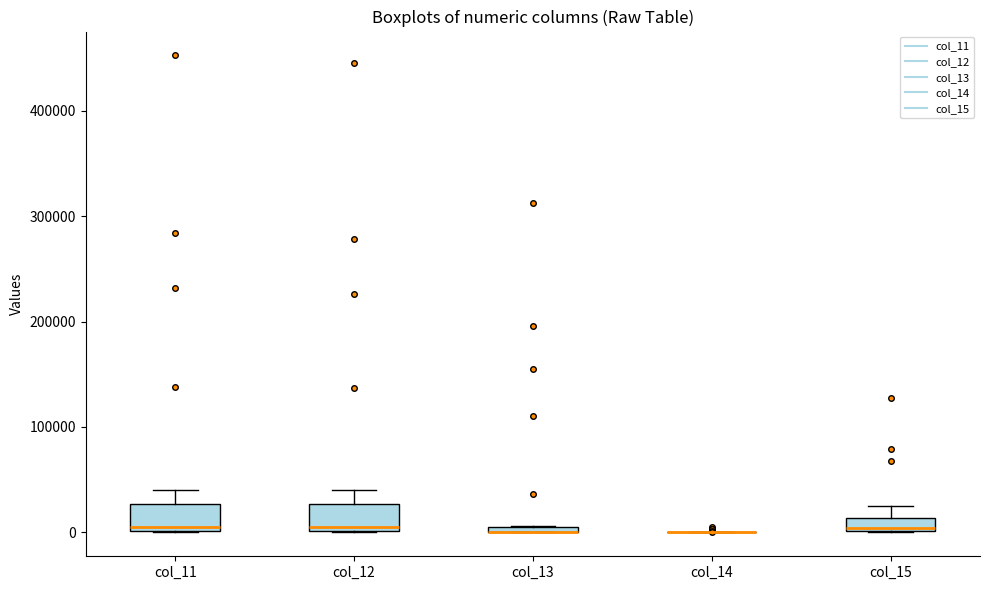

Where does the upper whisker of the box for col_11 end on the y-axis? The values are not printed on the chart, so give them approximately, as read against the axis.

40000